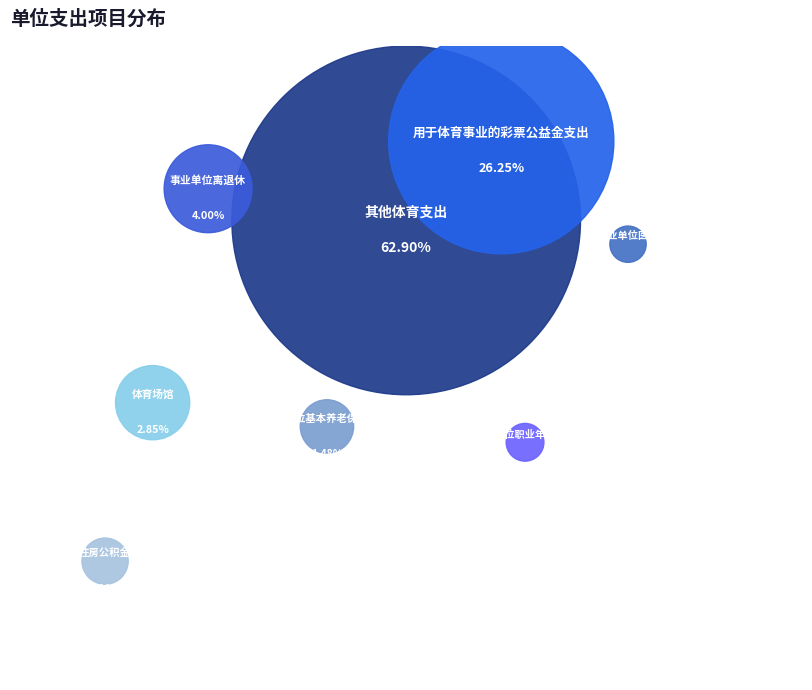

Is it true that 机关事业单位职业年金缴费支出 is 11% of the pie?

False